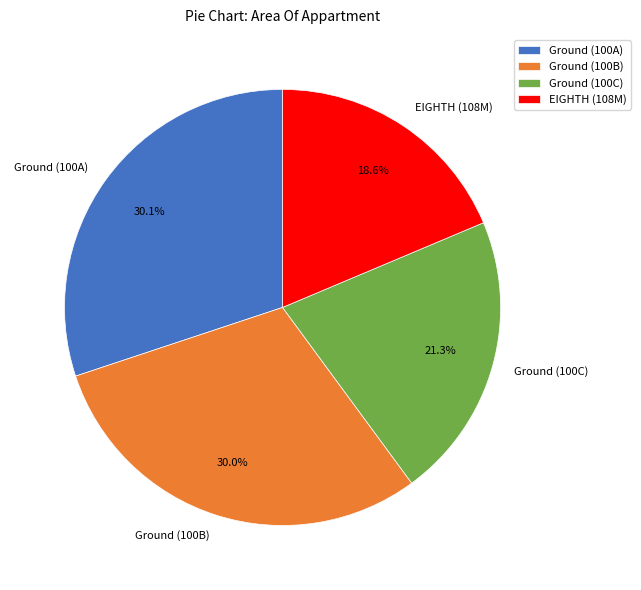

Is there a majority slice in this chart?

No